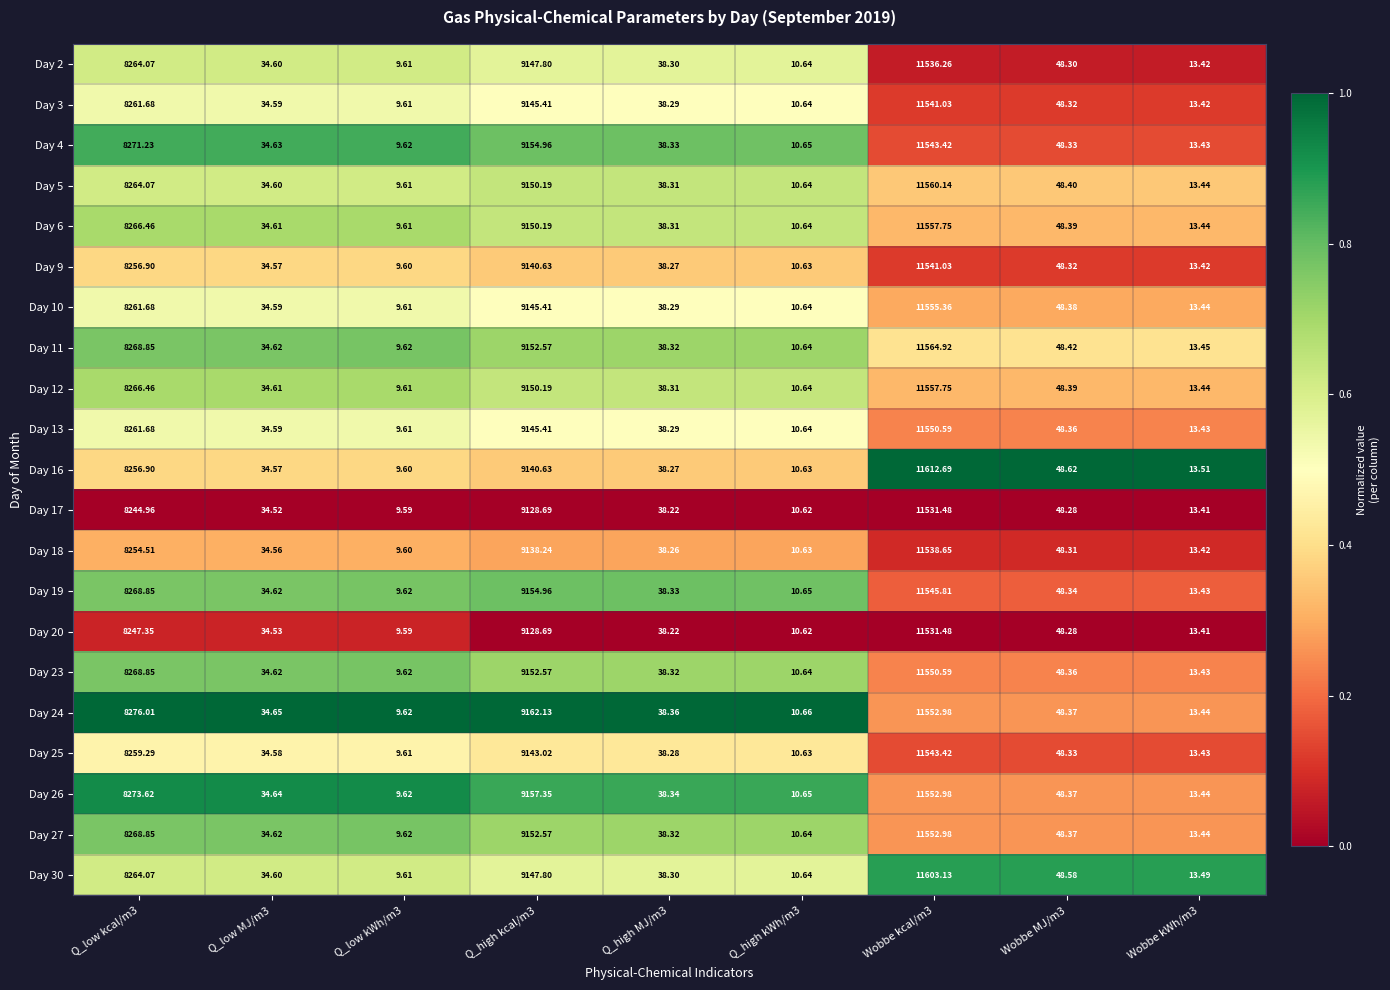

Is the value of Day 27 at Q_low kWh/m3 greater than the value of Day 9 at Q_low MJ/m3?

No